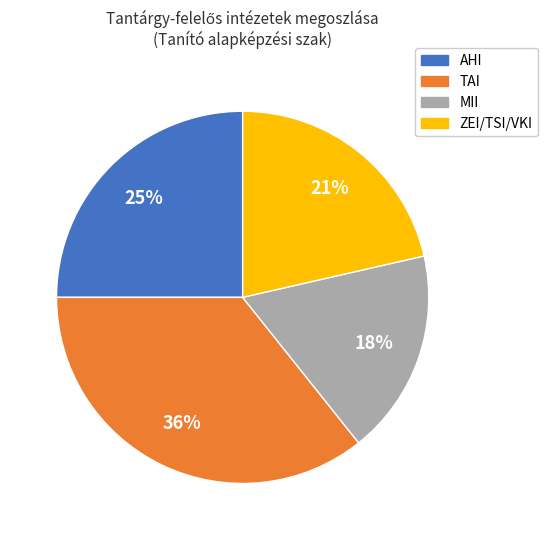

Do AHI and TAI together represent more than half of the pie?

Yes